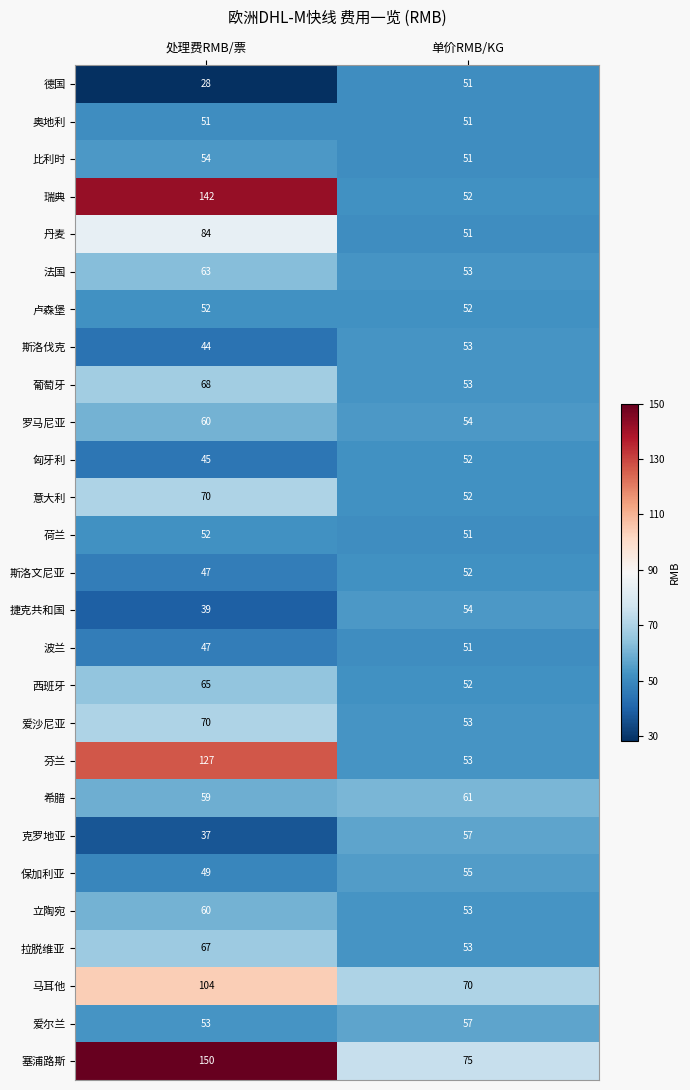

Is it true that 法国 equals 63 at 处理费RMB/票?

True